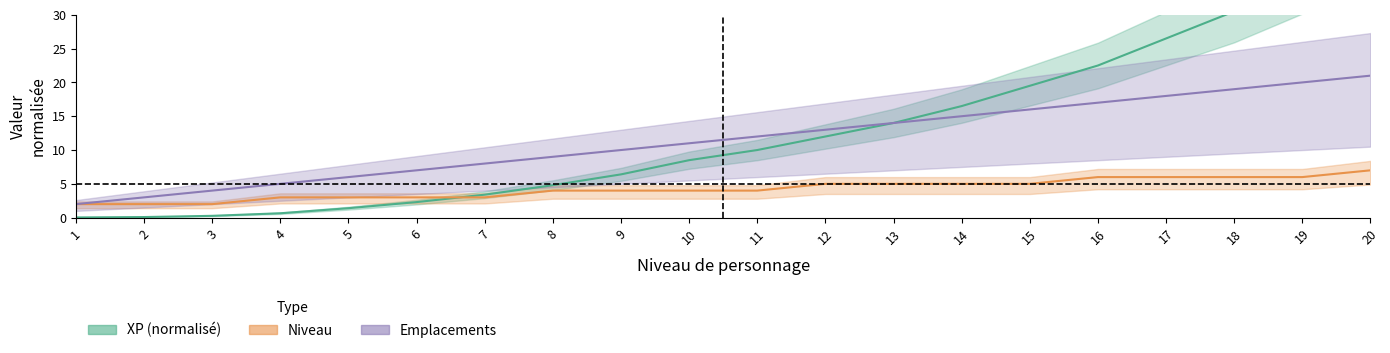

Which series changed the most between 15.0 and 17.0?

XP